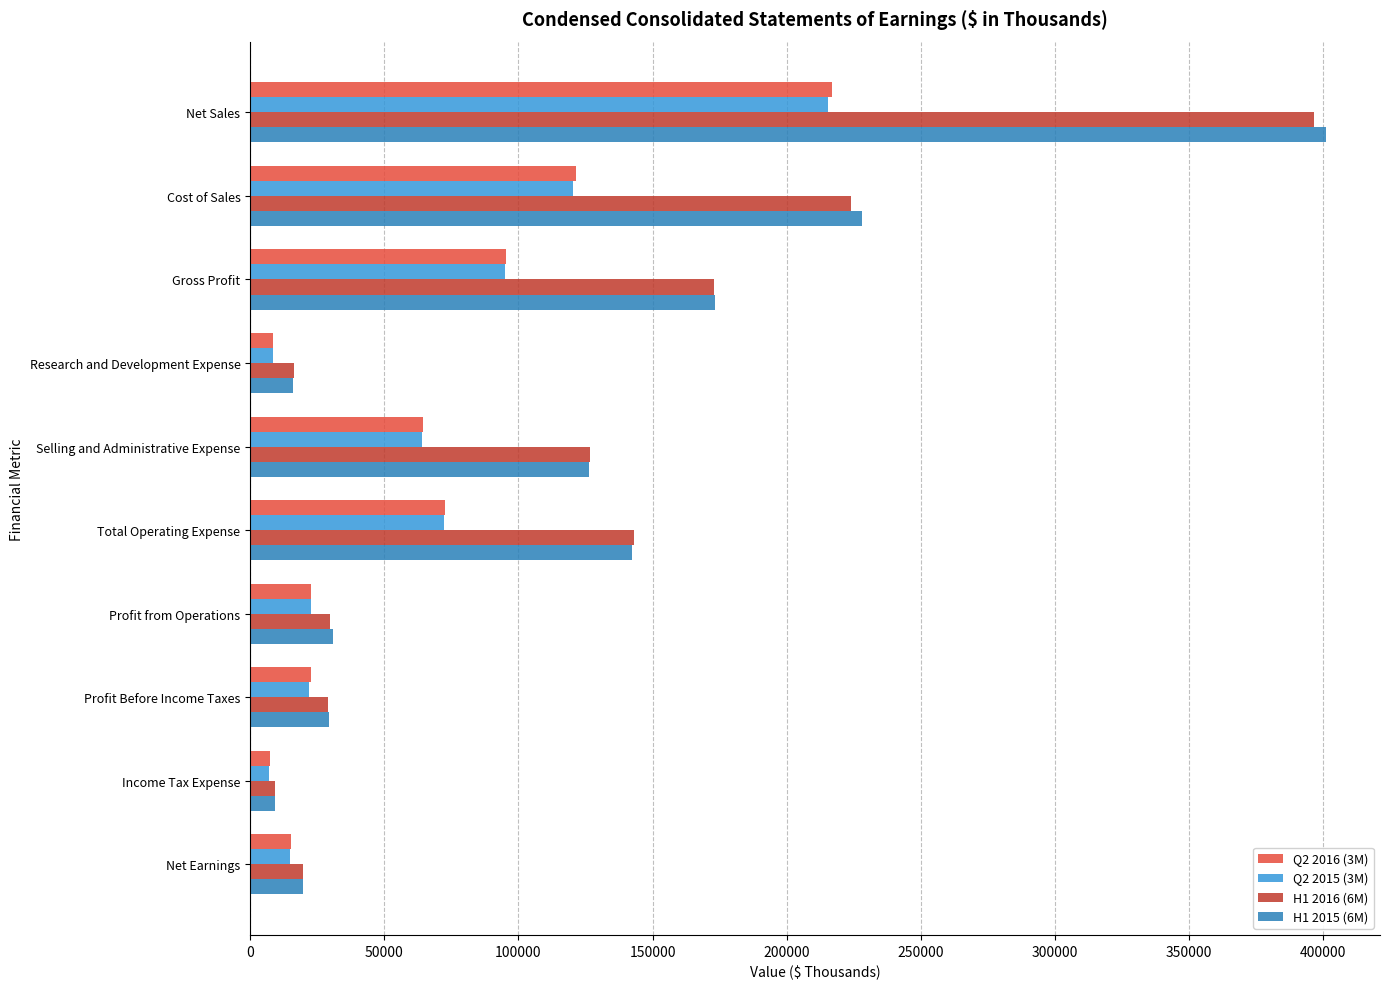

How many categories are shown in the chart?

10